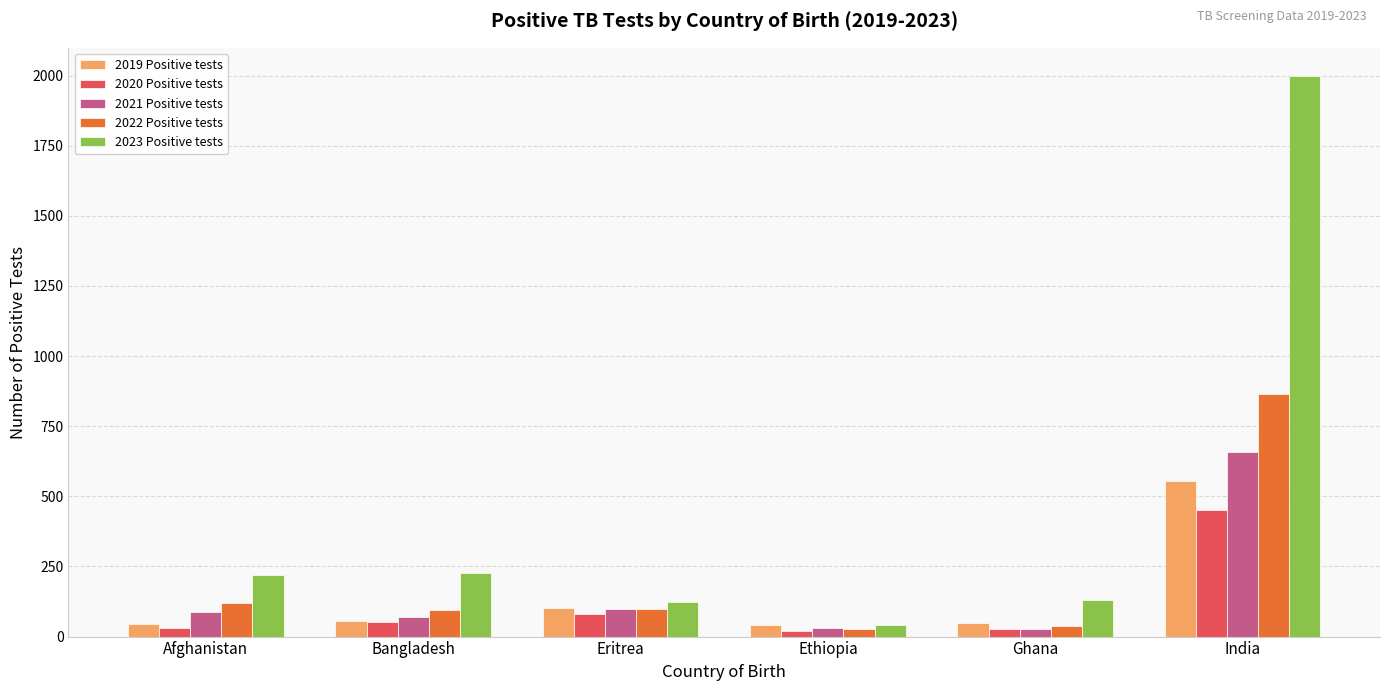

Is it true that 2022 Positive tests equals 96 at Bangladesh?

True